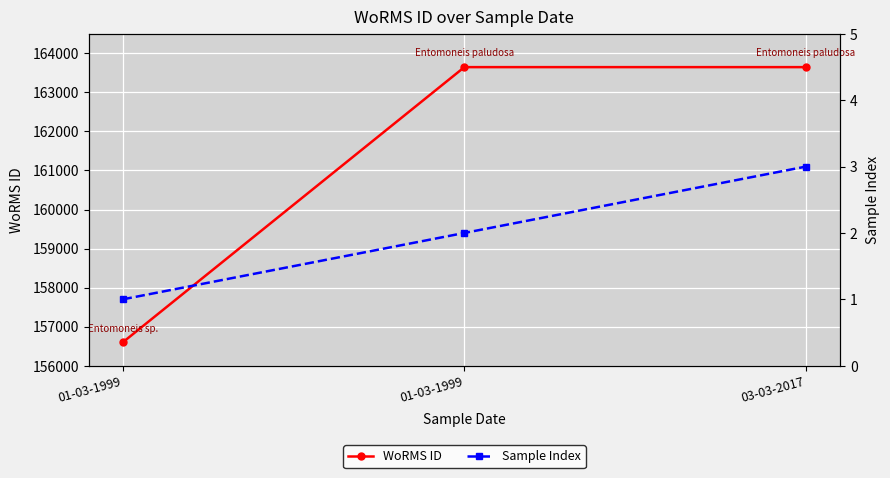

Reading left to right, list all the values displayed in this chart.

WoRMS ID: 01-03-1999=156598	01-03-1999=163646	03-03-2017=163646
Sample Index: 01-03-1999=1	01-03-1999=2	03-03-2017=3